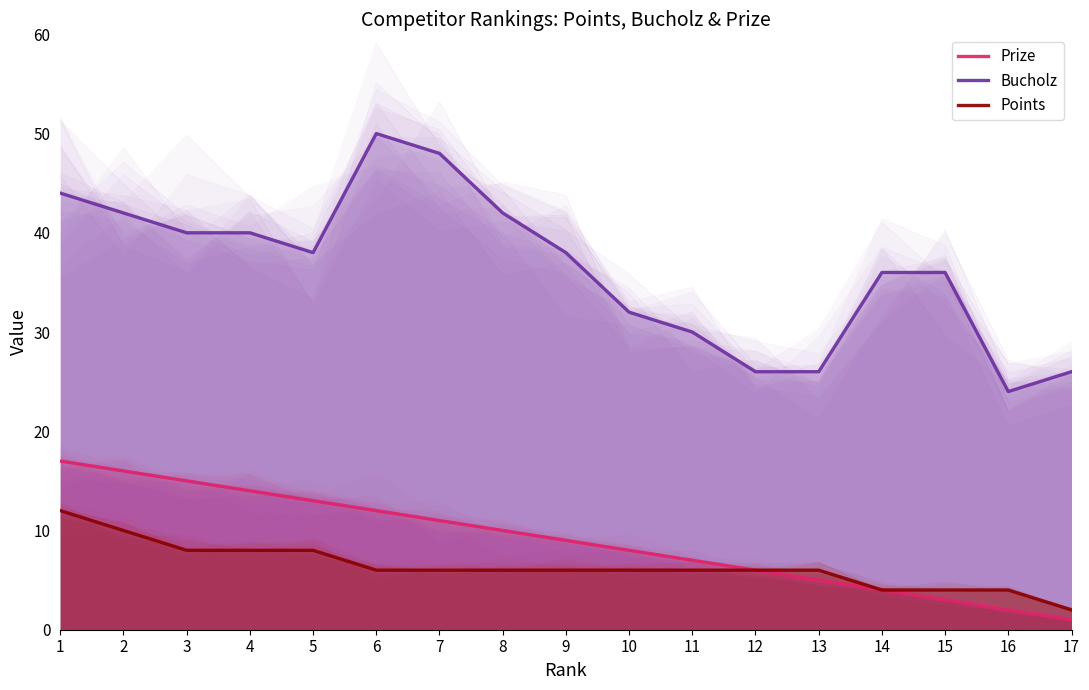

The Prize series shows 10 at 8. True or false?

True